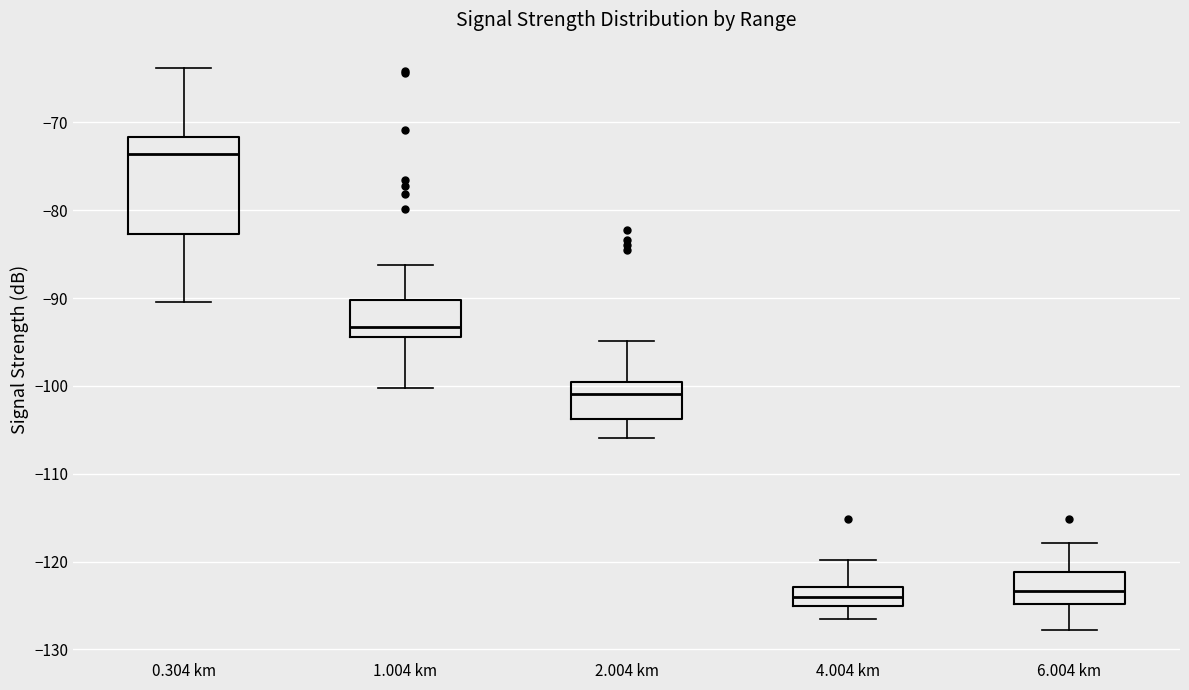

Reading left to right, read every box against the y-axis: the position of its median line, the range the box covers, and the ends of its whiskers. The values are not printed on the chart, so give them approximately, as read against the axis.

0.304 km: median -74, box -83 to -72, whiskers -90 to -64
1.004 km: median -93, box -94 to -90, whiskers -100 to -86
2.004 km: median -101, box -104 to -100, whiskers -106 to -95
4.004 km: median -124, box -125 to -123, whiskers -127 to -120
6.004 km: median -123, box -125 to -121, whiskers -128 to -118